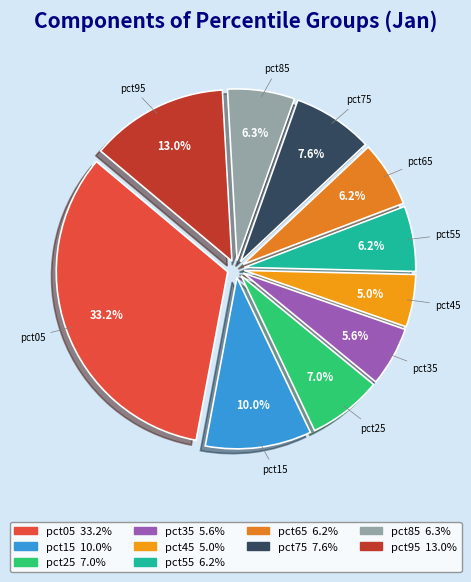

What percentage is the pct75 slice, to the nearest percent?

8%